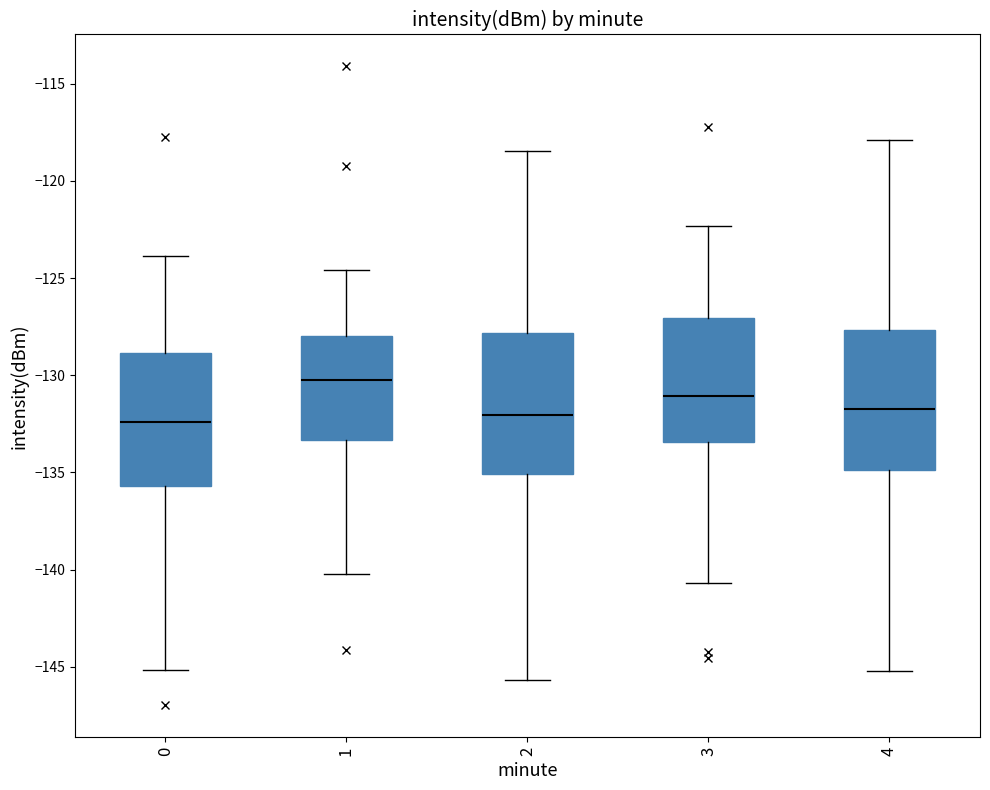

Reading left to right, read every box against the y-axis: the position of its median line, the range the box covers, and the ends of its whiskers. The values are not printed on the chart, so give them approximately, as read against the axis.

0: median -132.5, box -135.5 to -129.0, whiskers -145.0 to -124.0
1: median -130.5, box -133.5 to -128.0, whiskers -140.0 to -124.5
2: median -132.0, box -135.0 to -128.0, whiskers -145.5 to -118.5
3: median -131.0, box -133.5 to -127.0, whiskers -140.5 to -122.5
4: median -131.5, box -135.0 to -127.5, whiskers -145.0 to -118.0